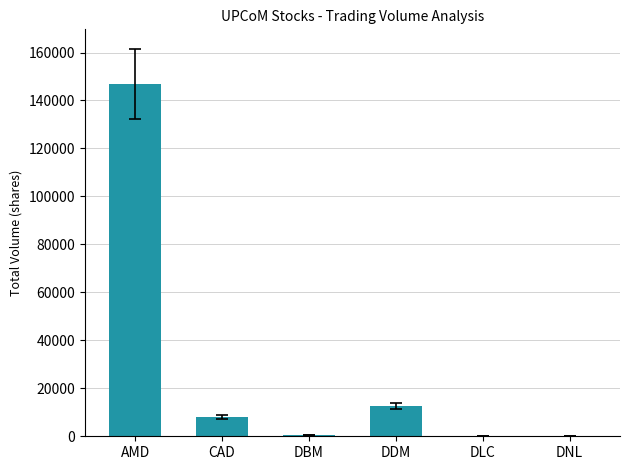

What is the sum of the values at AMD and DBM?

147300